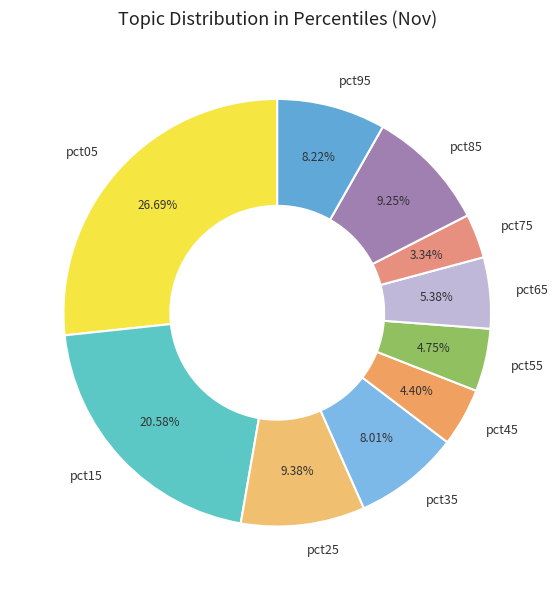

How many slices are in this pie chart?

10